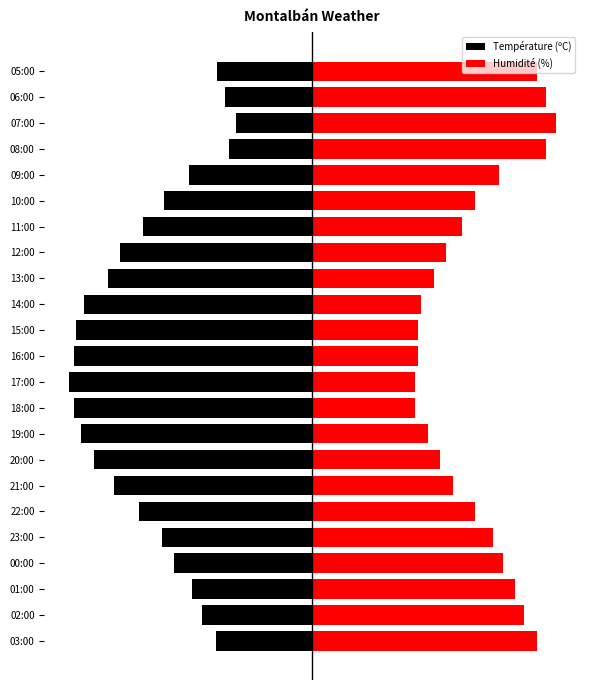

Which series has the widest spread of values?

Température (ºC)